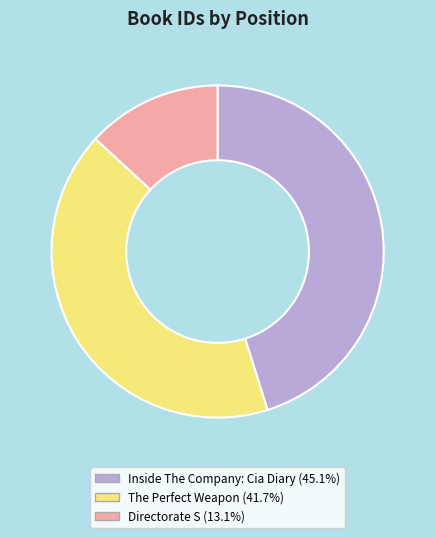

Is there a majority slice in this chart?

No